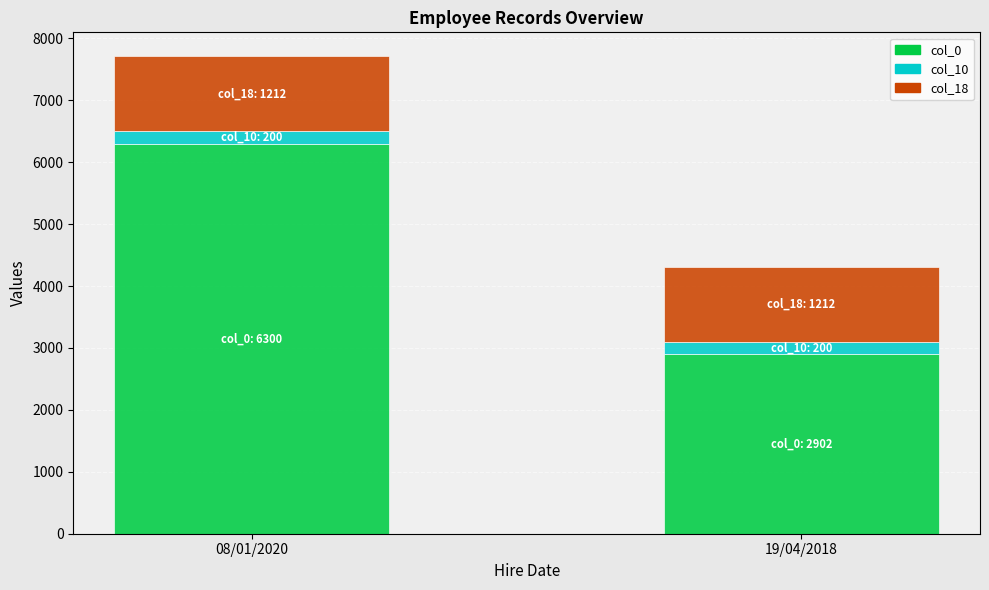

Rank the categories by col_0 value from highest to lowest.

08/01/2020, 19/04/2018